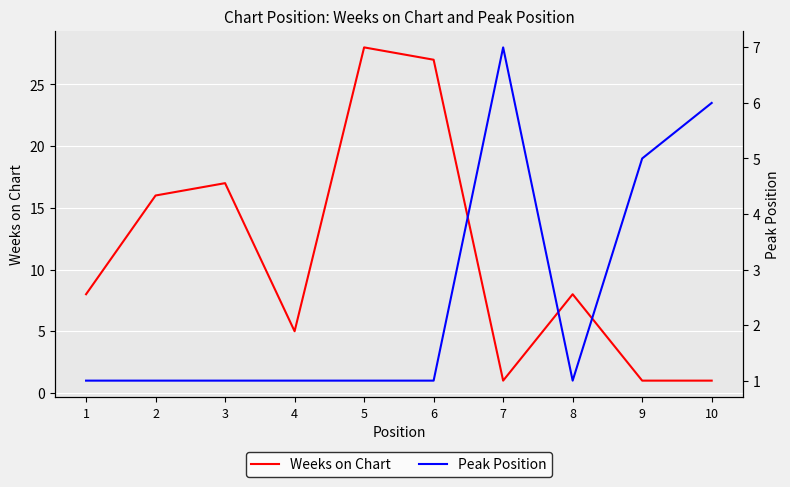

At which label is Weeks on Chart closest to 14?

2